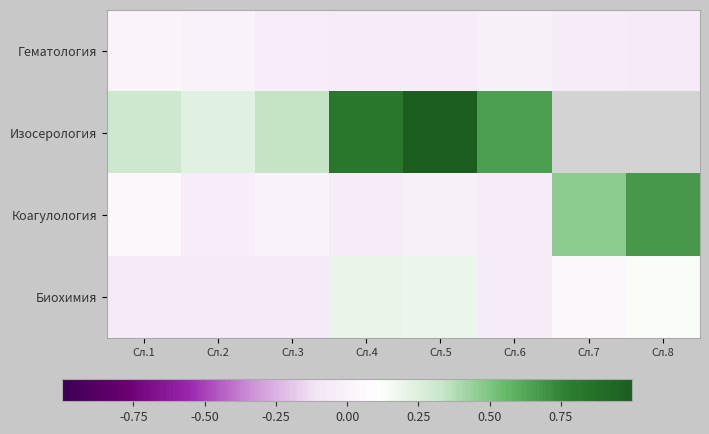

At which category is the sum across all series the highest?

Сл.5